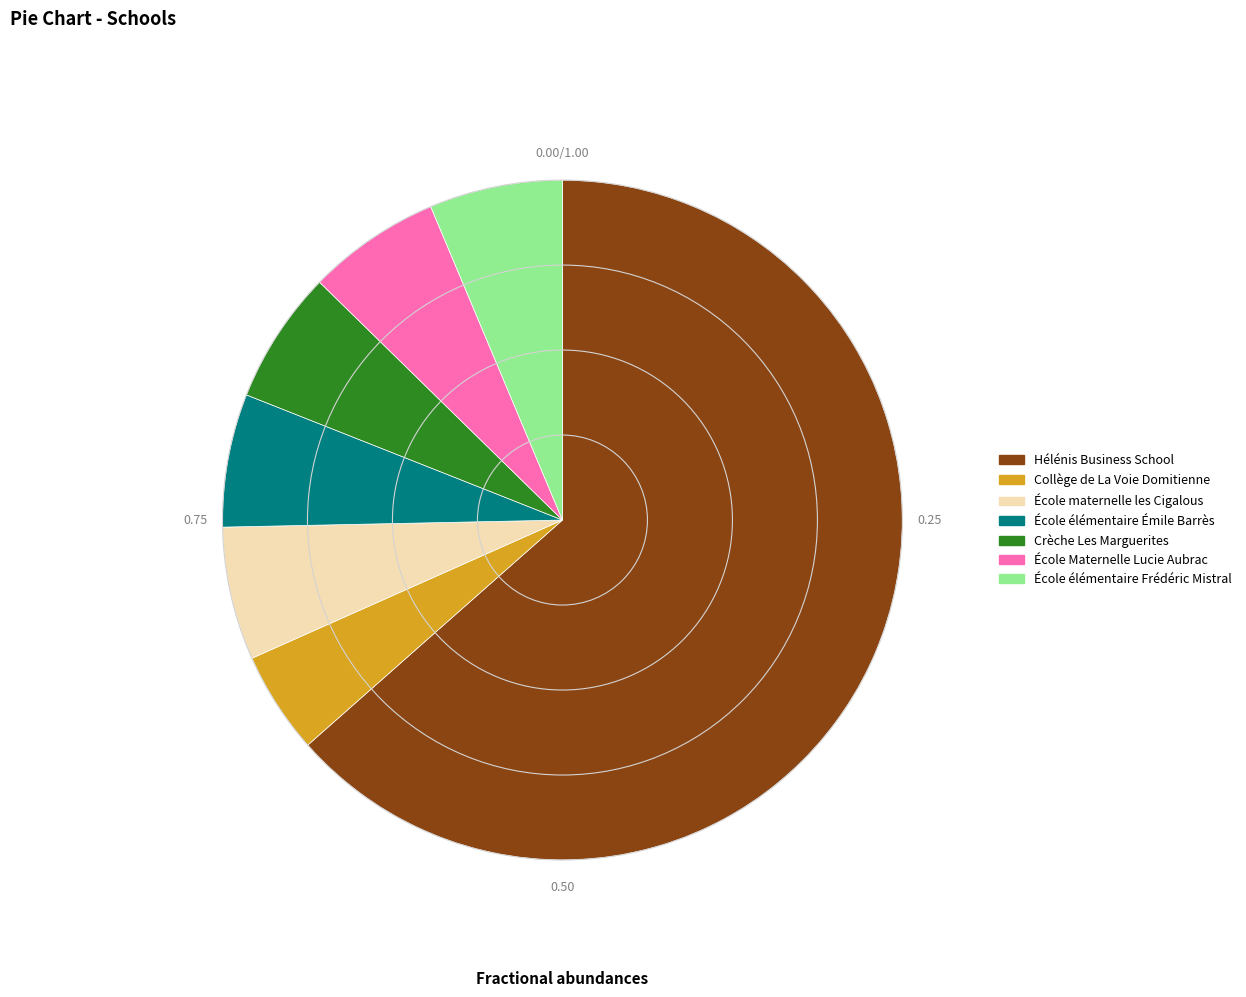

Is it true that École élémentaire Frédéric Mistral is 11% of the pie?

False